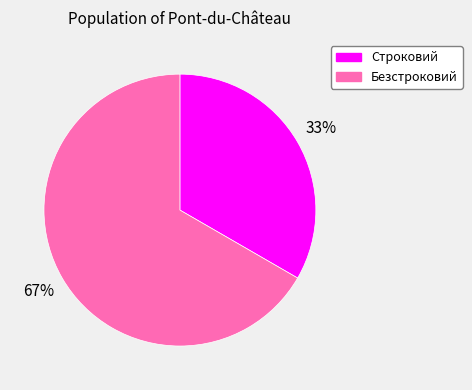

Rank the categories by value from lowest to highest.

Строковий, Безстроковий